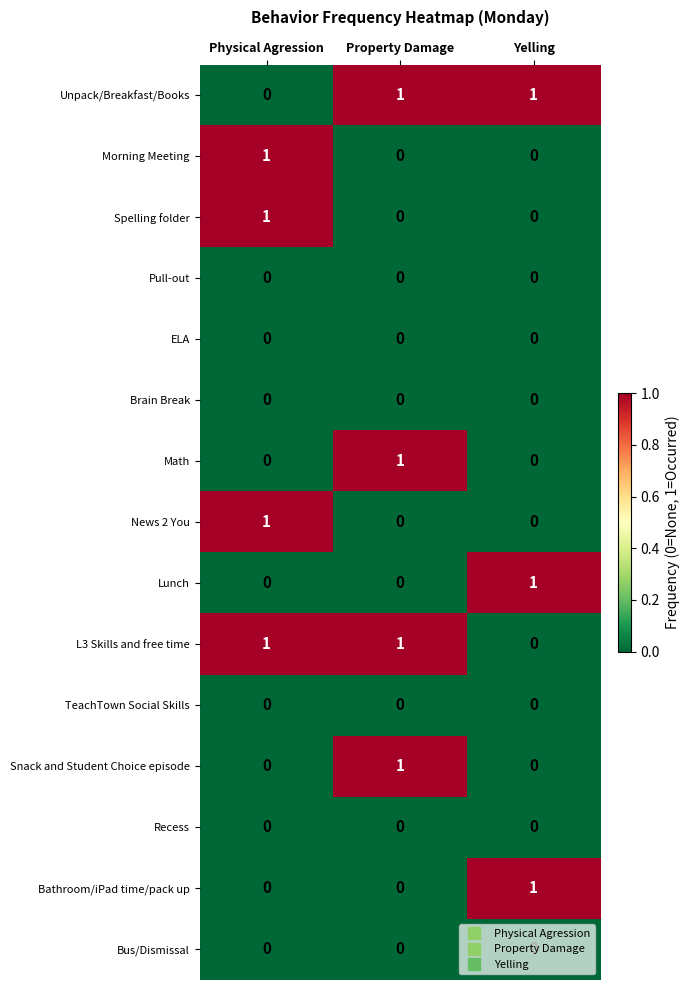

How many News 2 You values are between 0 and 1?

3